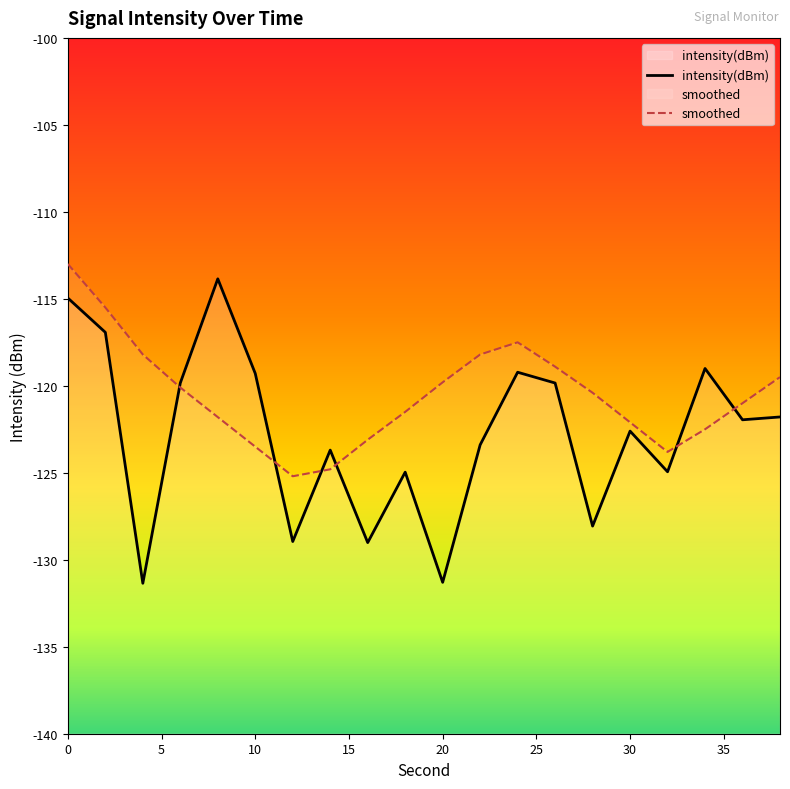

The intensity(dBm) series shows -123.4 at 22. True or false?

True